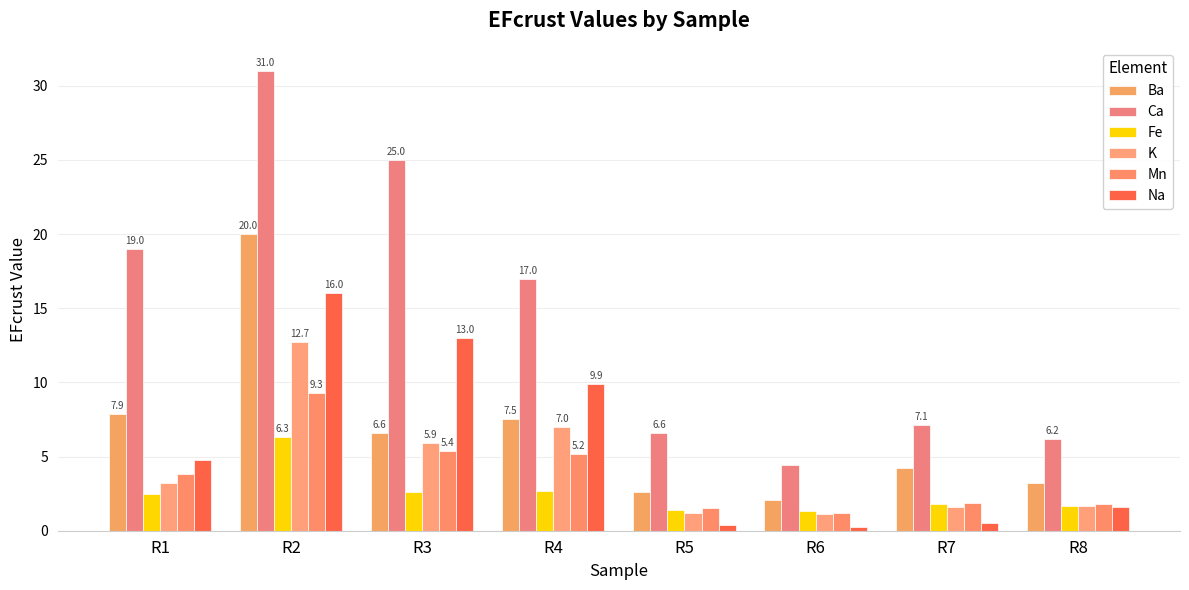

Reading left to right, extract all data points from this chart.

Ba: 7.9	20.0	6.6	7.5	2.6	2.1	4.2	3.2
Ca: 19.0	31.0	25.0	17.0	6.6	4.4	7.1	6.2
Fe: 2.5	6.3	2.6	2.7	1.4	1.3	1.8	1.7
K: 3.2	12.7	5.9	7.0	1.2	1.1	1.6	1.7
Mn: 3.8	9.3	5.4	5.2	1.5	1.2	1.9	1.8
Na: 4.8	16.0	13.0	9.9	0.4	0.2	0.5	1.6